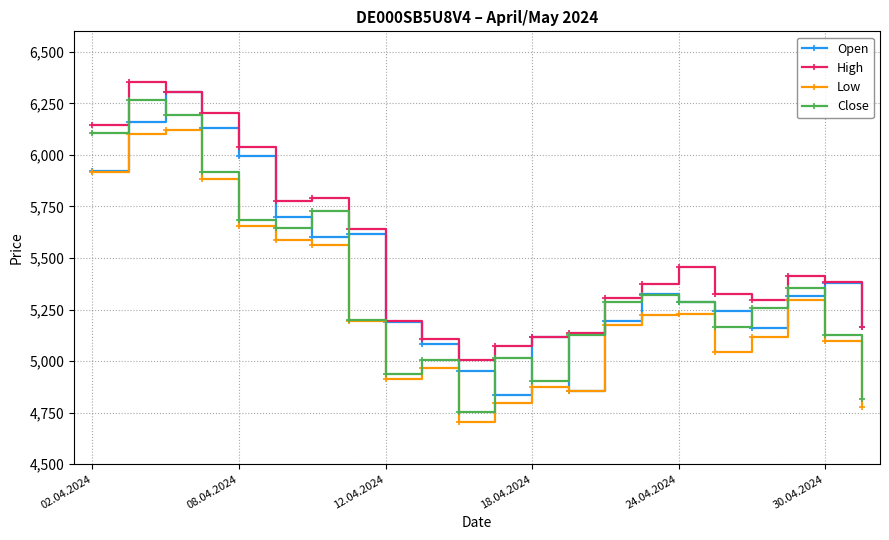

List the series in order of their peak value, lowest first.

Low, Close, Open, High